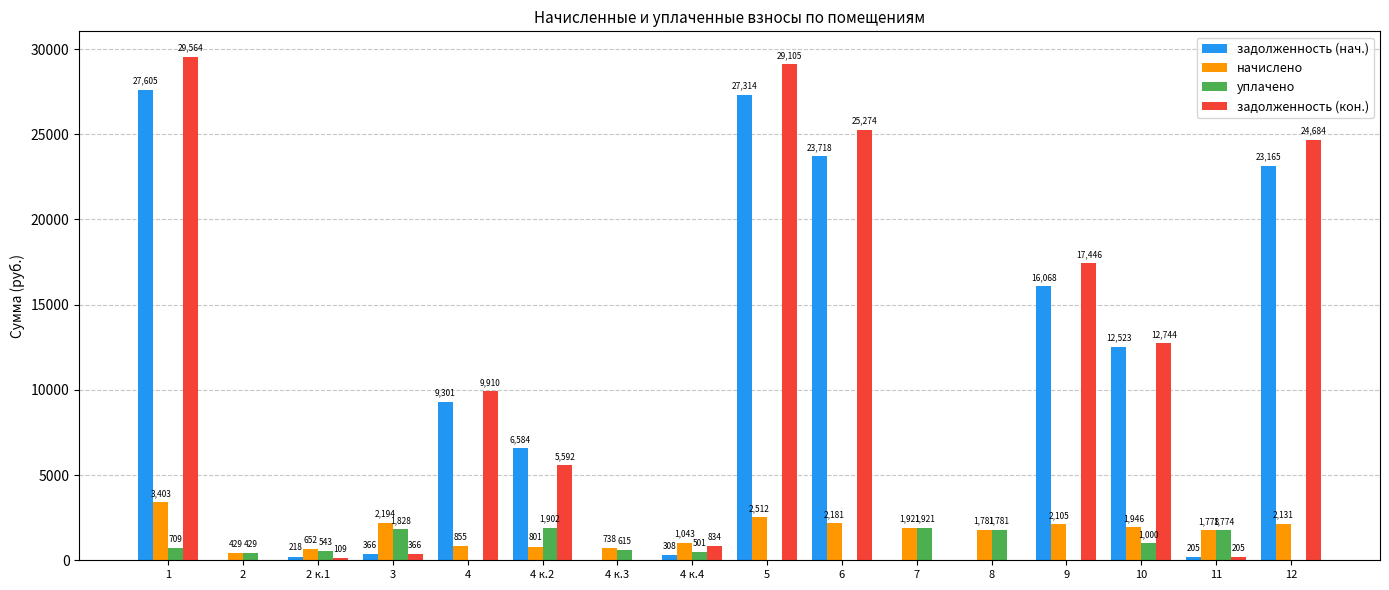

What value does the задолженность (нач.) series have at 3?

365.7